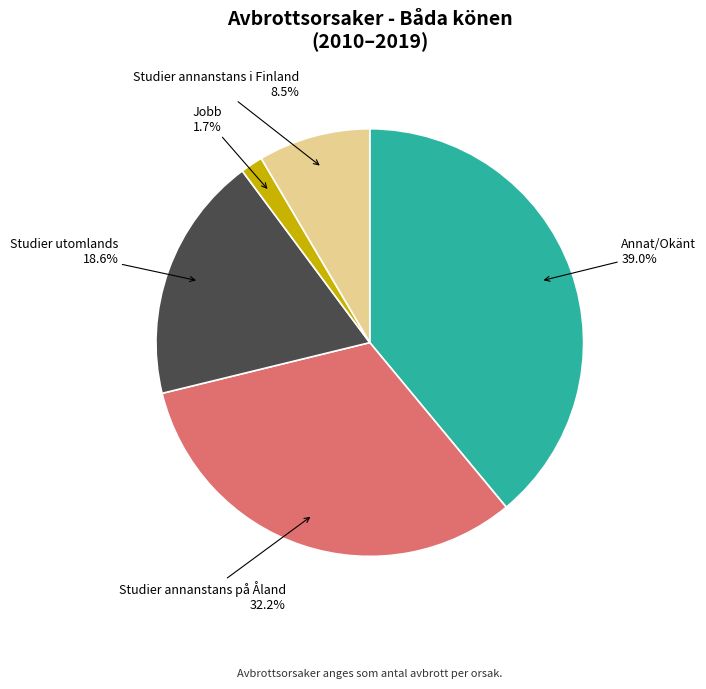

The Studier utomlands slice represents 19% of the pie. True or false?

True